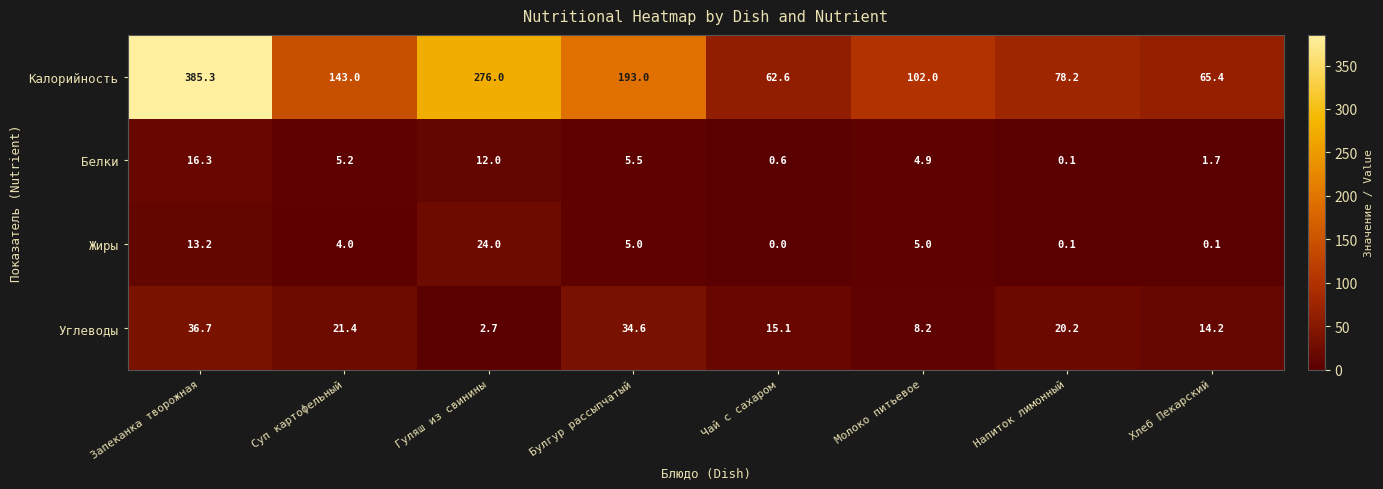

What is the approximate value of Жиры at Гуляш из свинины?

24.0